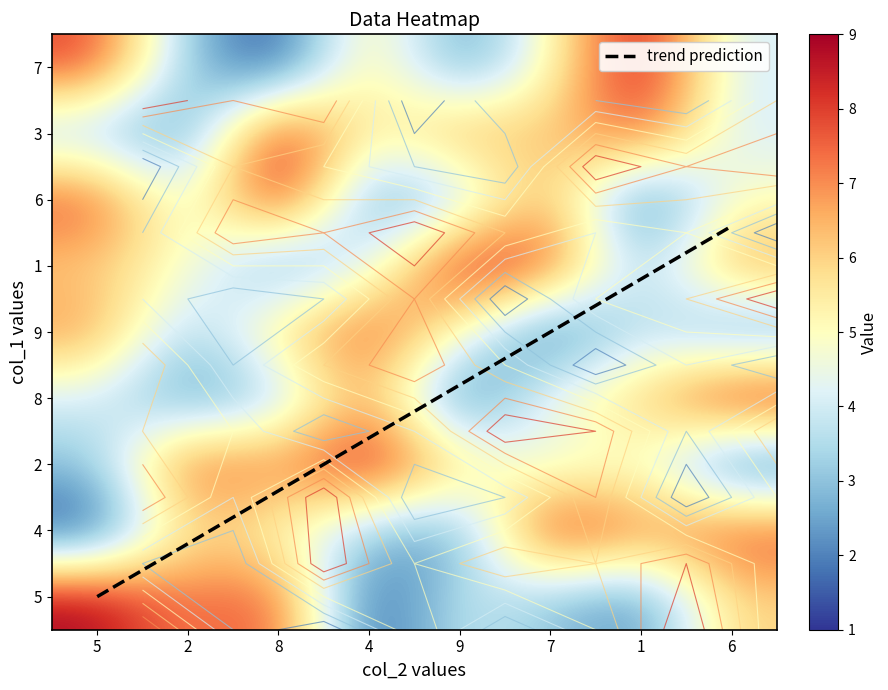

What is the total value across all series at 5?

49